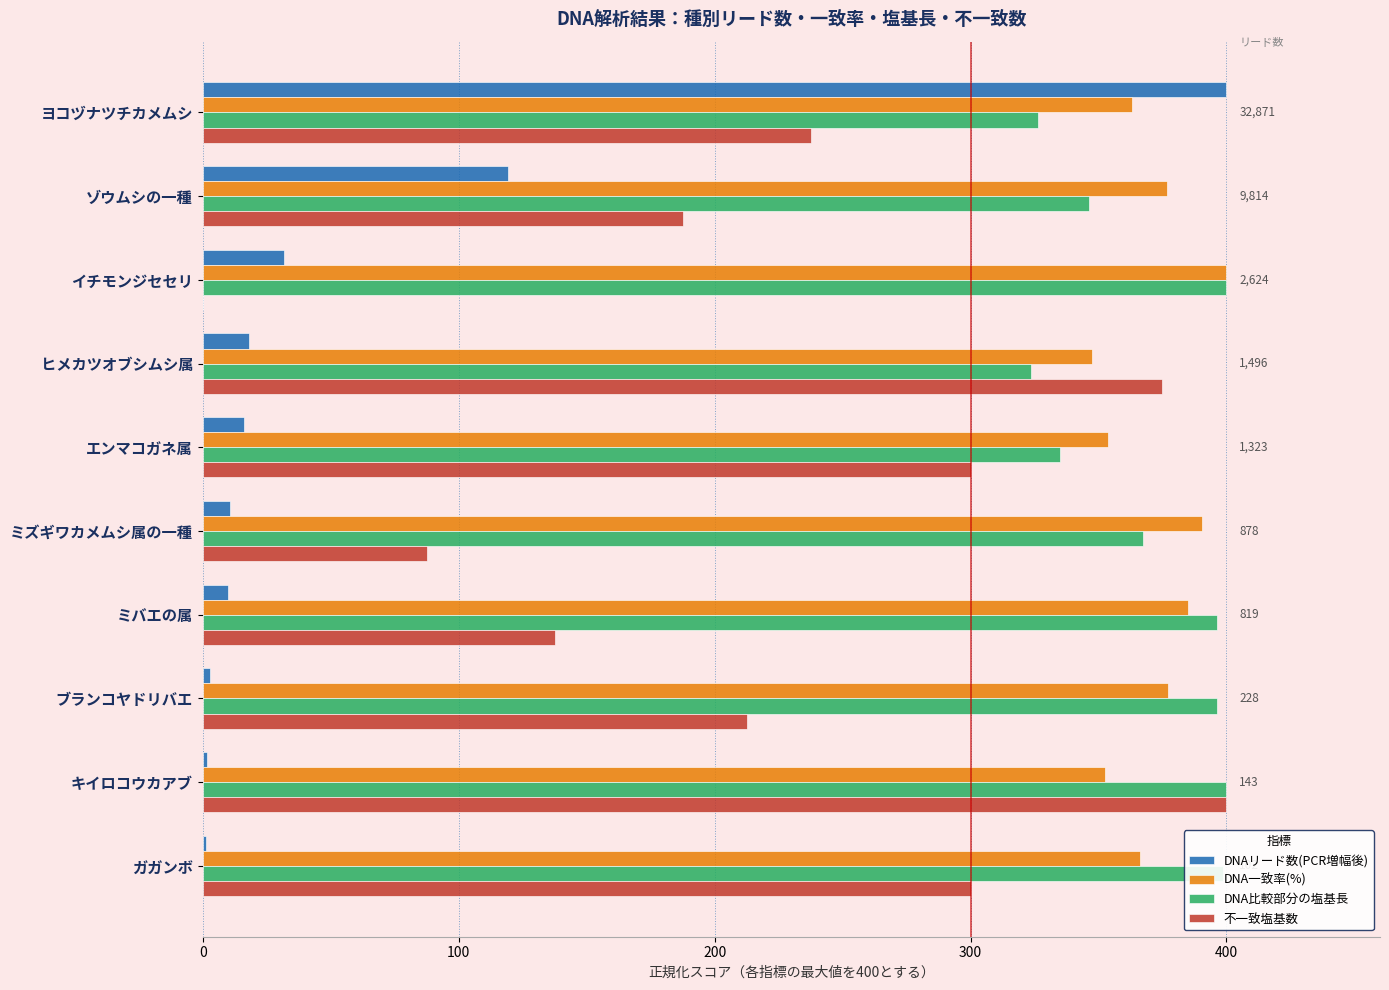

What is the total value across all series at ミバエの属?

928.6